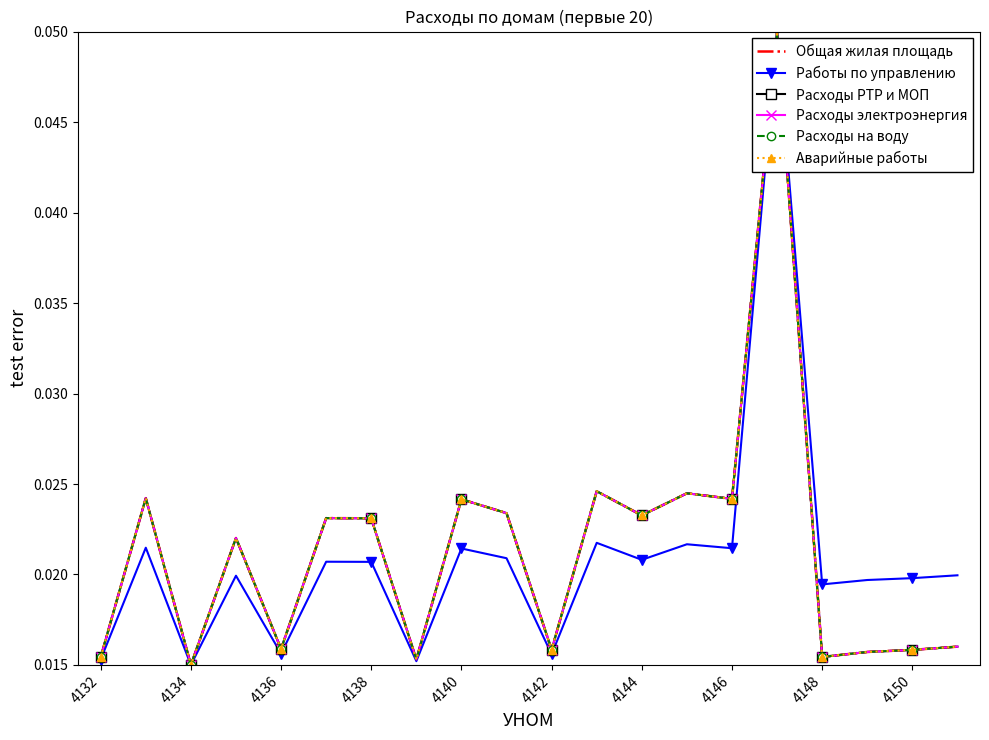

What is the sum of all Аварийные работы values?

0.4